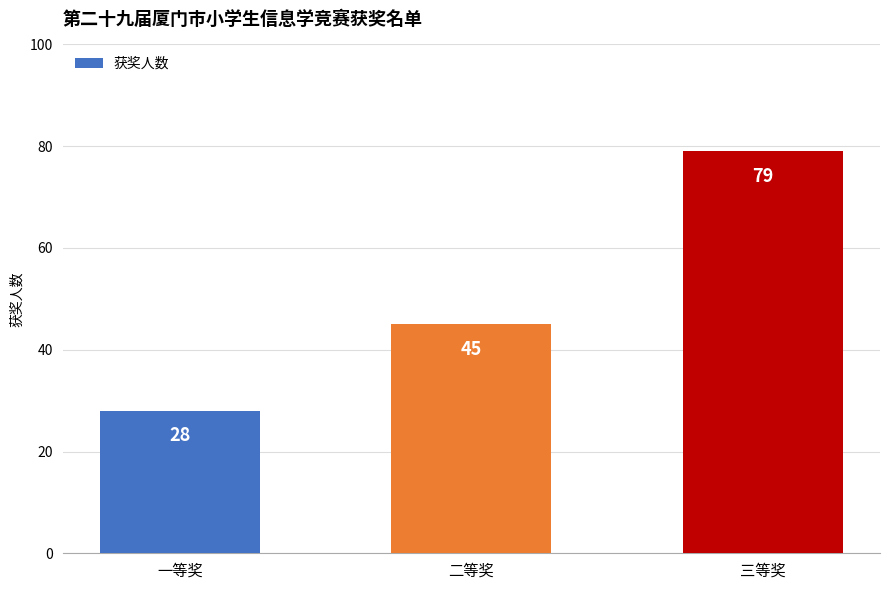

The value at 二等奖 is 45. True or false?

True